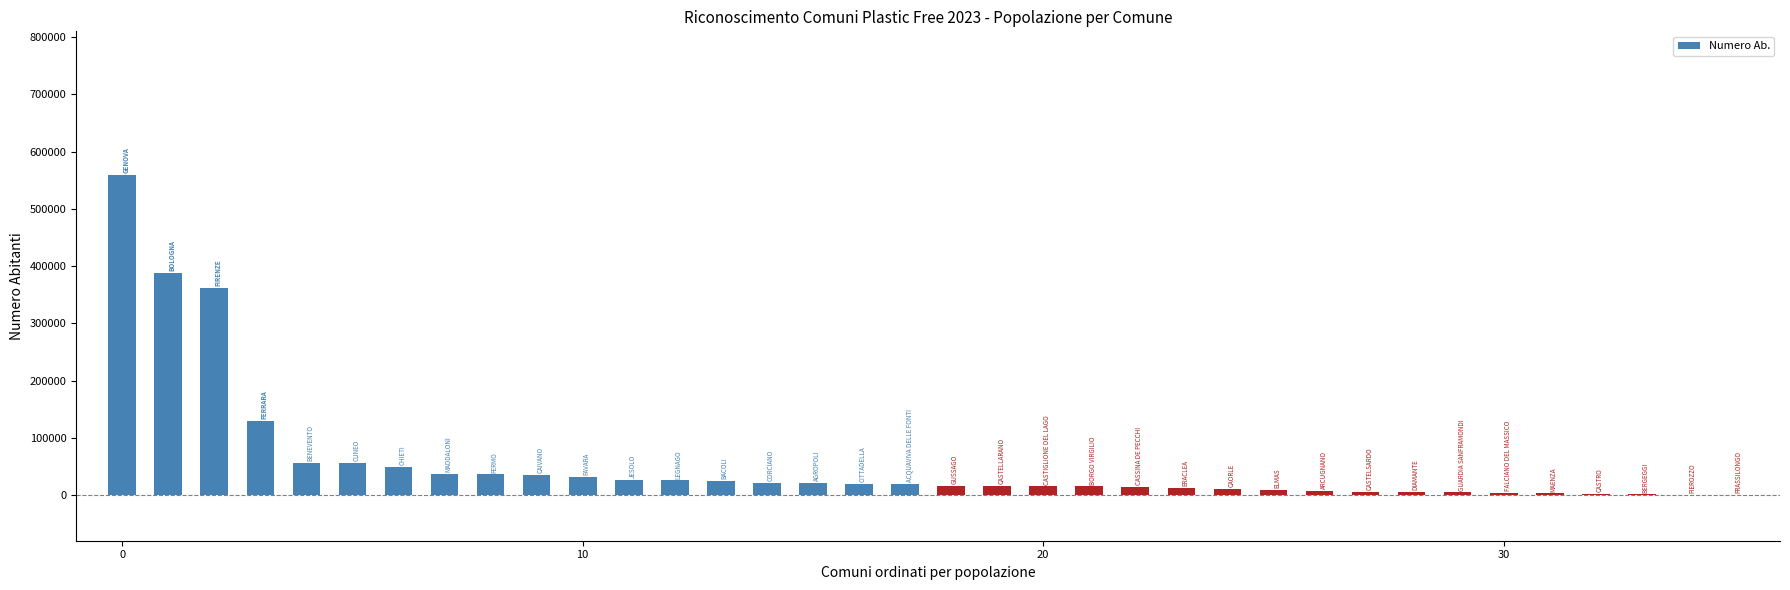

What is the sum of all values?

2039210